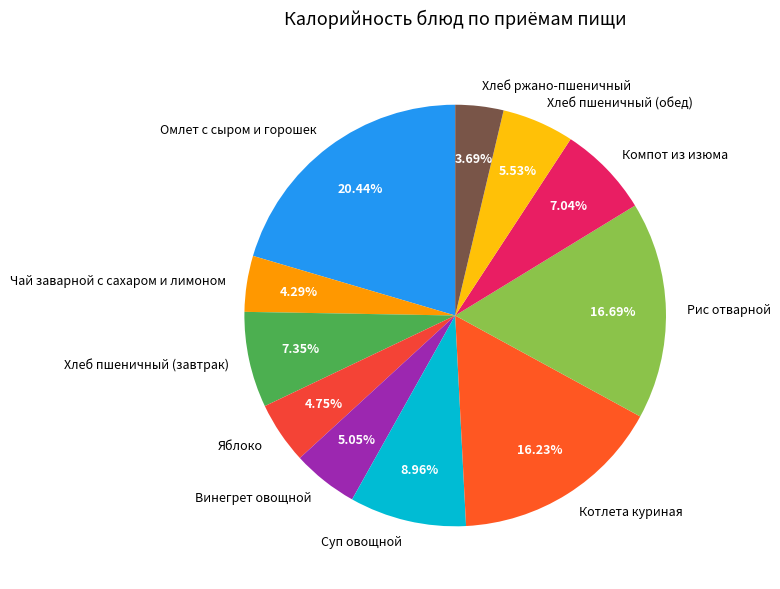

Is it true that Винегрет овощной is 5% of the pie?

True